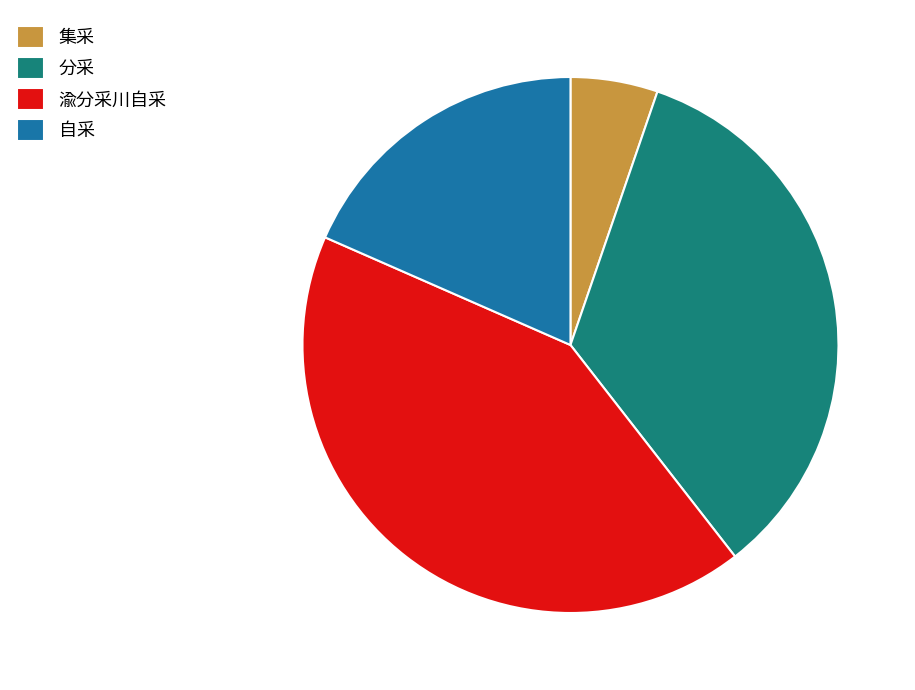

True or false: 自采 accounts for 10% of the total.

False